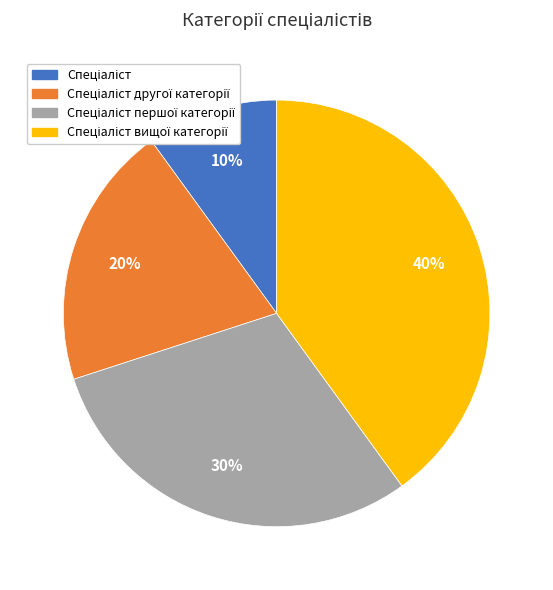

Is there a majority slice in this chart?

No